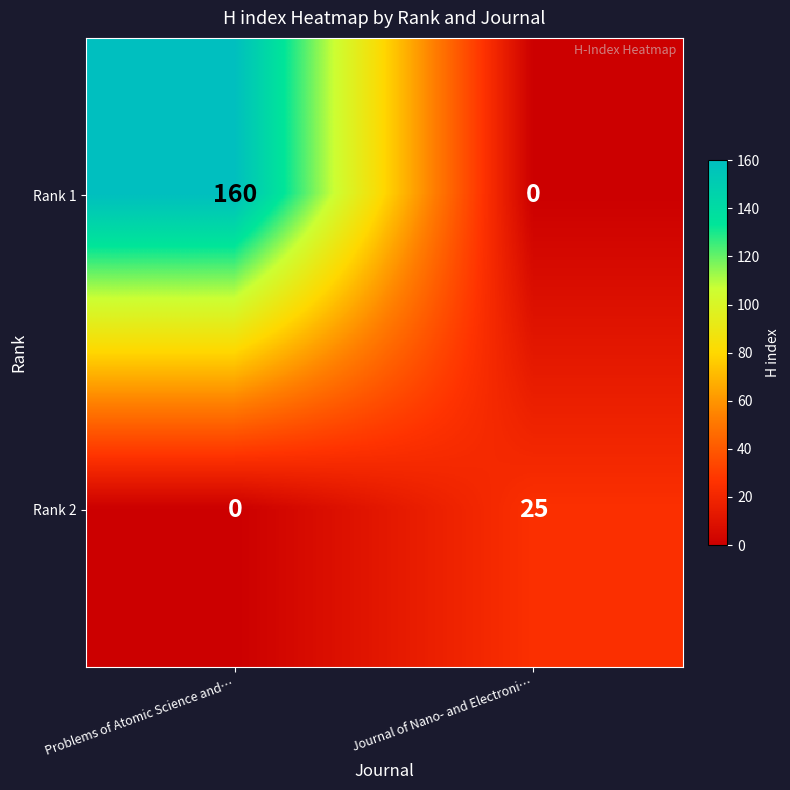

At which category does the chart reach its peak across all series?

Problems of Atomic Science and…